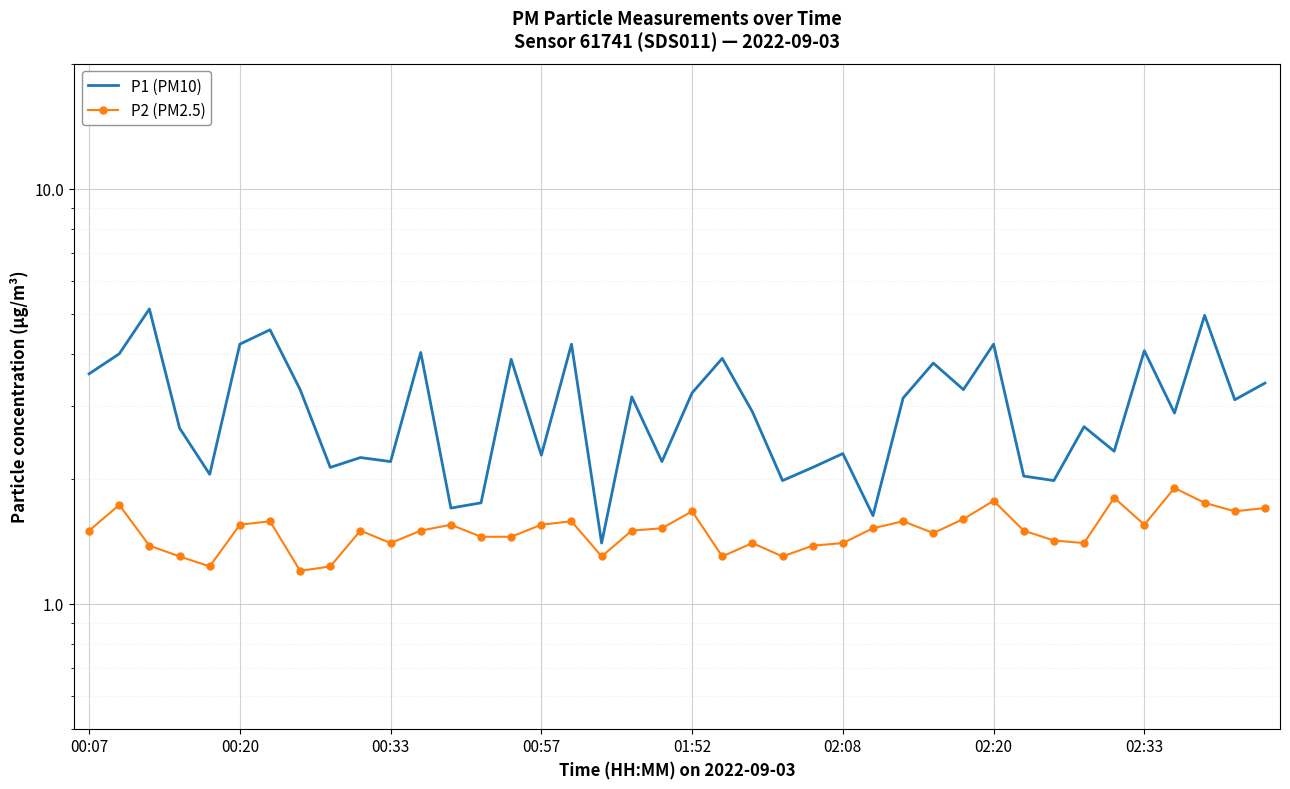

Is it true that P1 (PM10) equals 0.9 at 00:57?

False